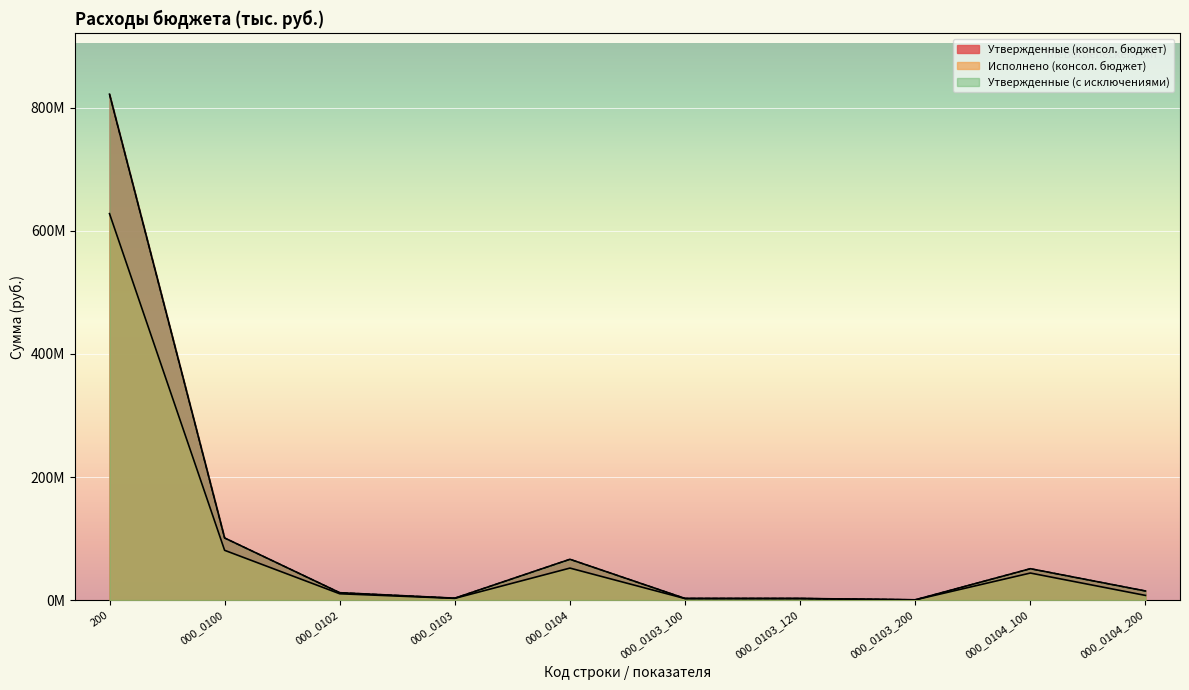

At which label does Утвержденные (с исключениями) reach its peak?

200